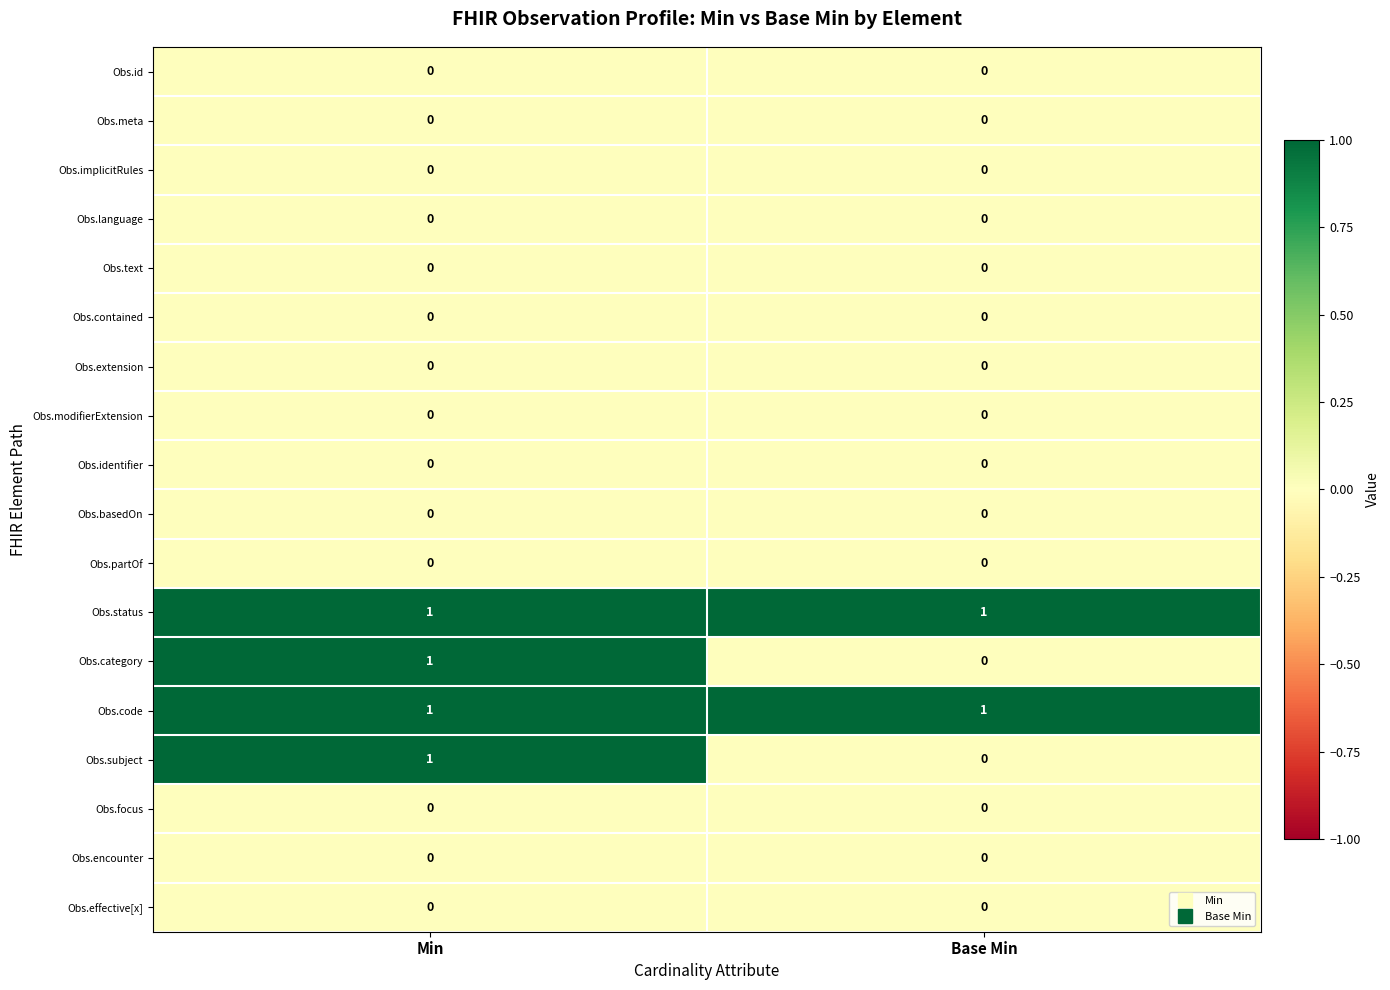

At which label does Obs.subject reach its peak?

Min